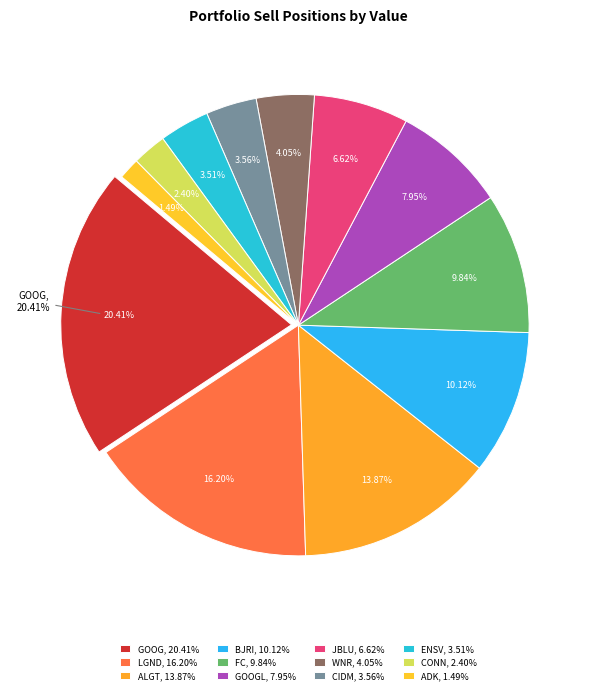

Count the number of slices in the pie.

12